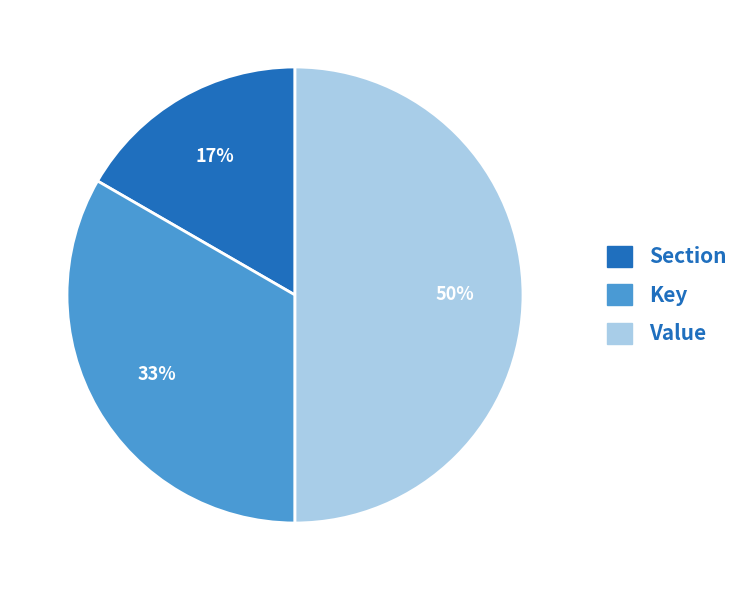

Which category has the biggest portion of the pie?

Value